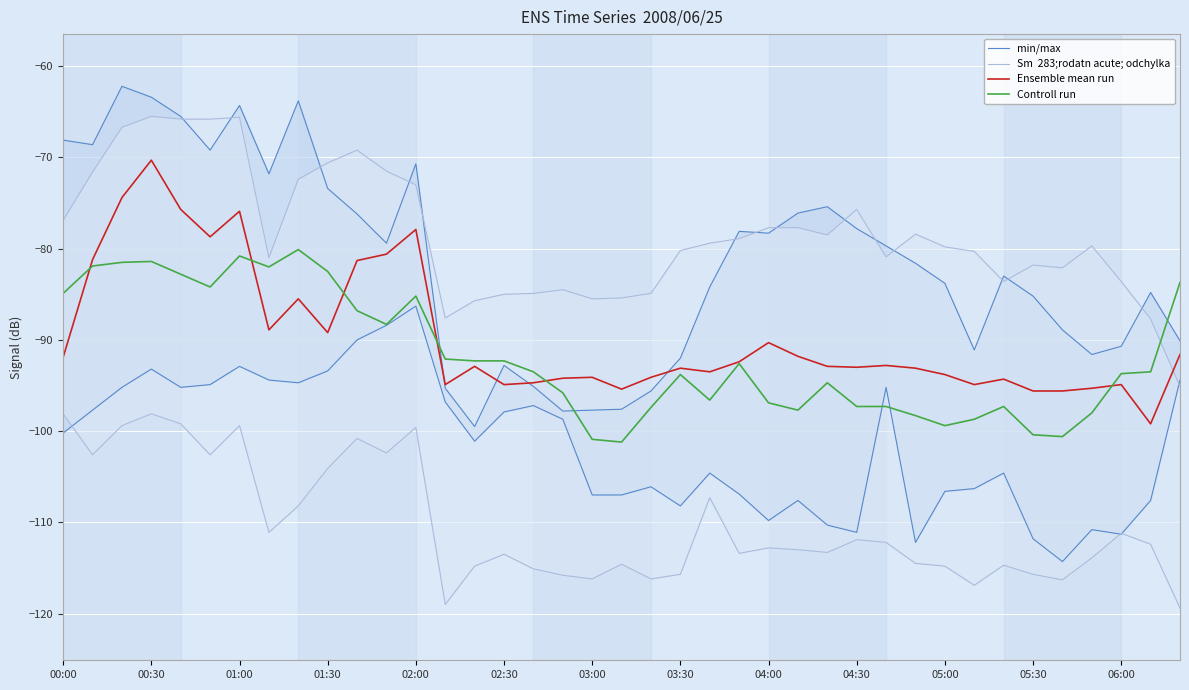

Which series has the largest total across all categories?

Sm  283;rodatn acute; odchylka